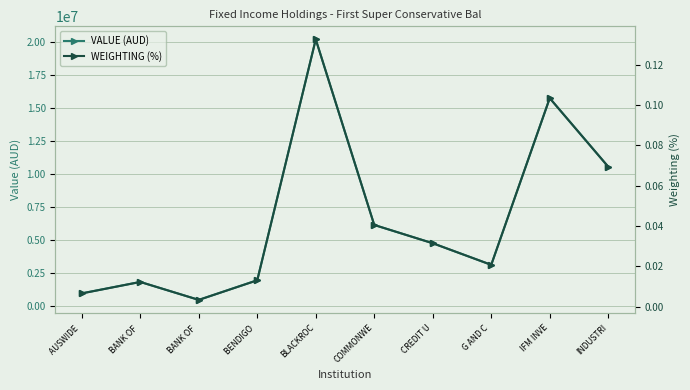

What is the approximate value of VALUE (AUD) at CREDIT U?

4789870